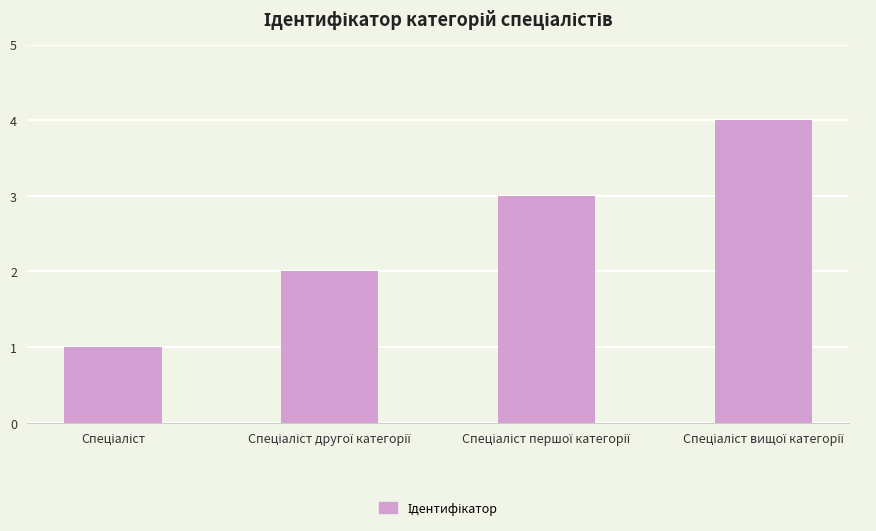

What is the value of the 2nd bar from the left?

2